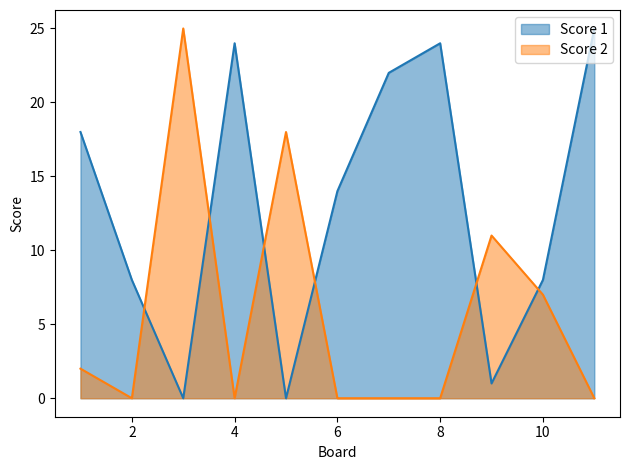

Where is the first local maximum for Score 1?

4